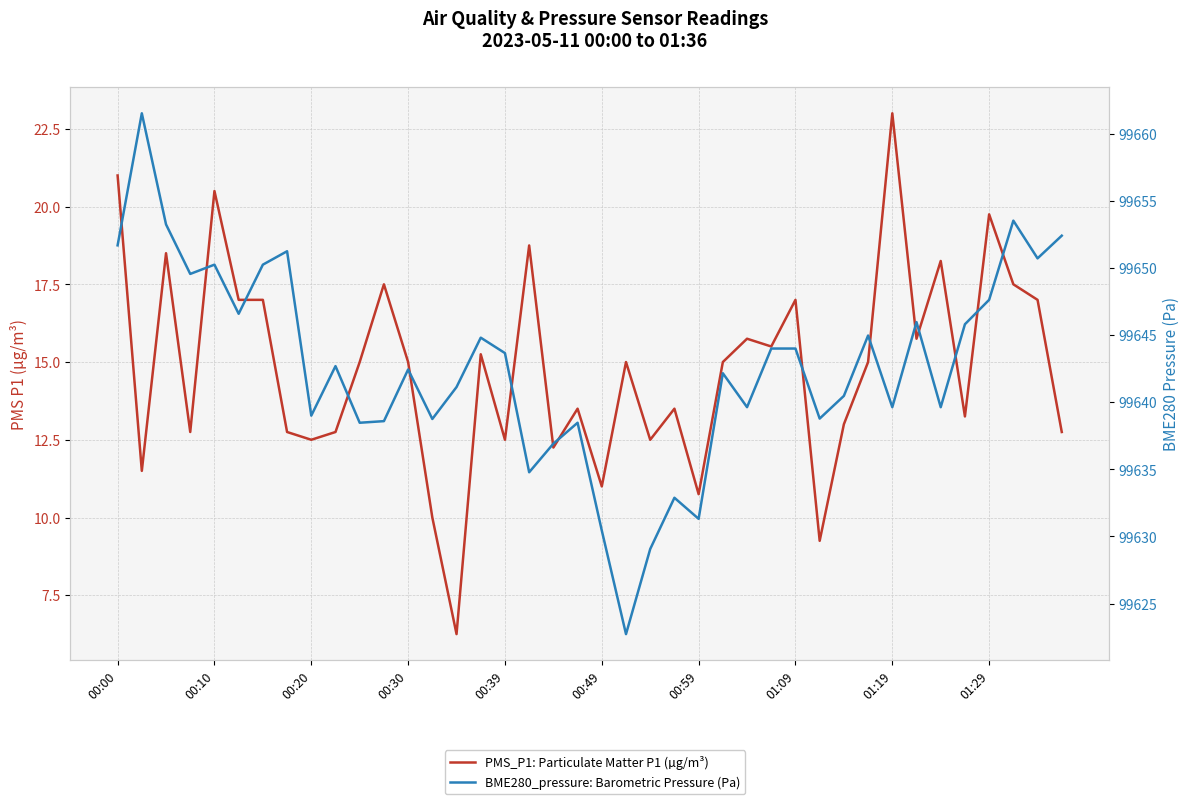

What is the label of the 14th point from the right?

26